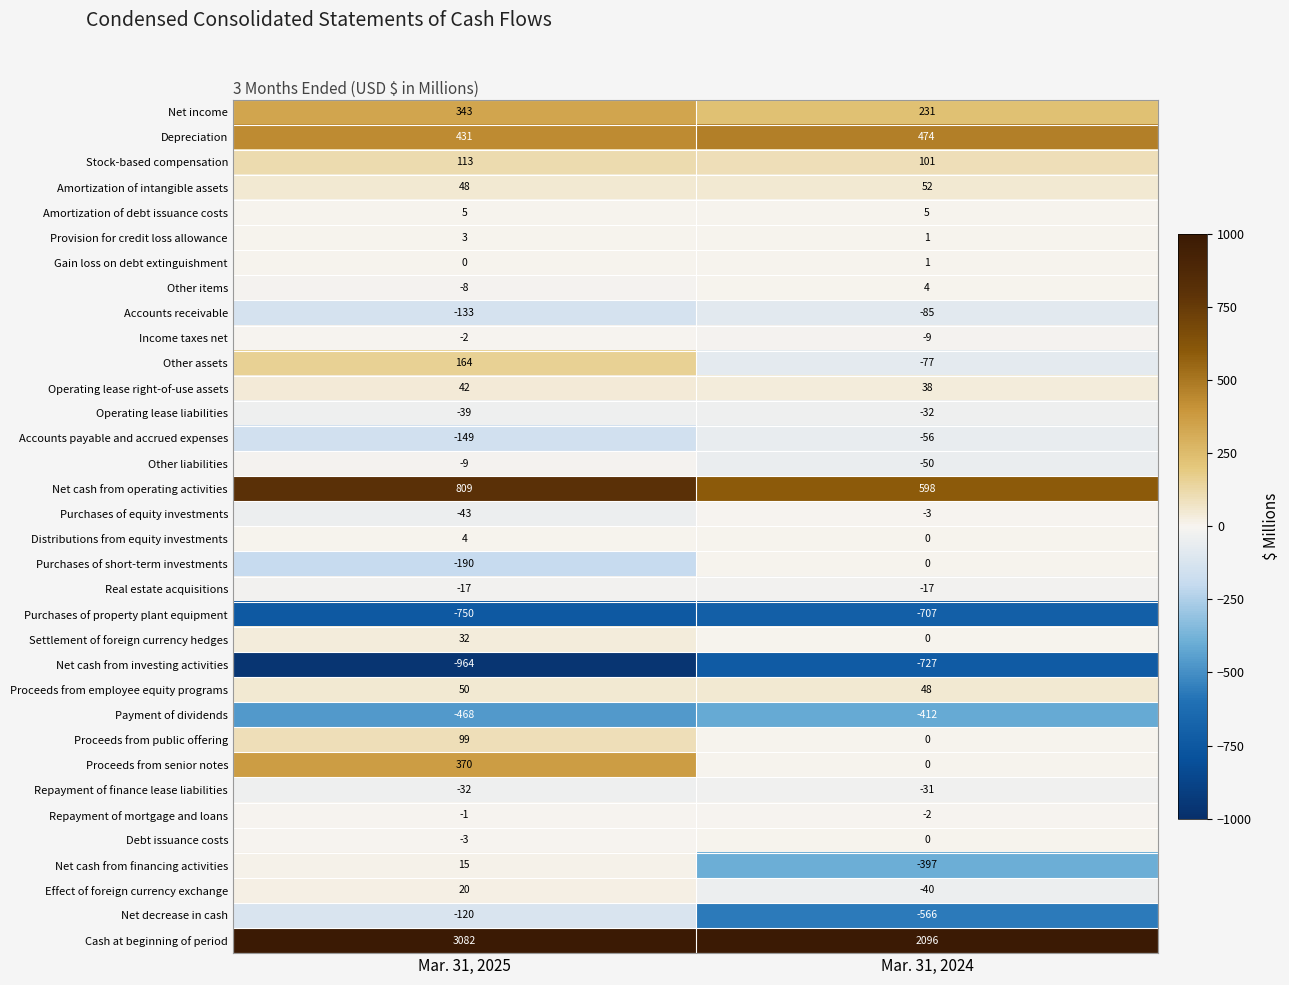

The Depreciation series shows 196 at Mar. 31, 2024. True or false?

False